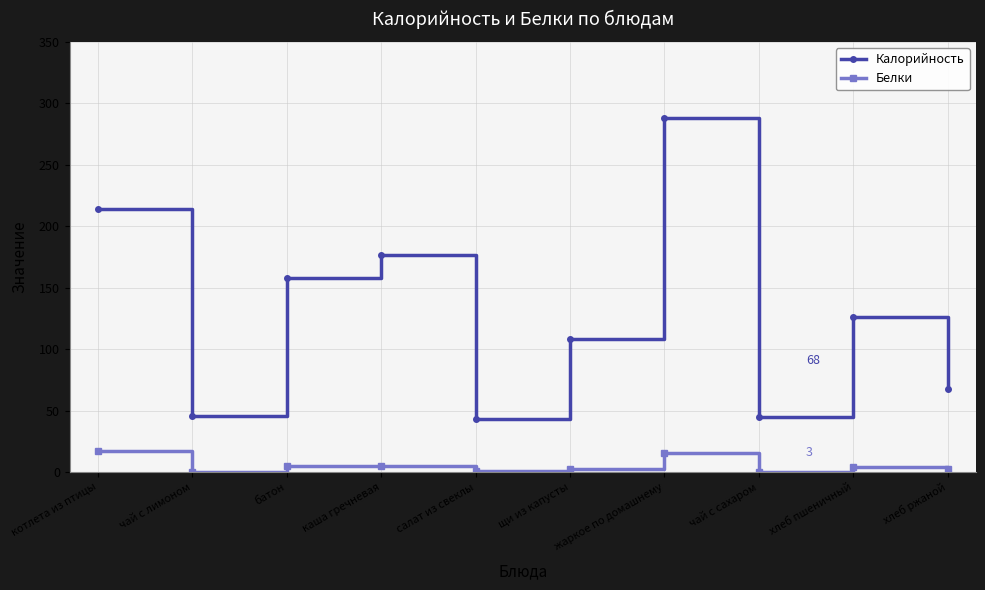

In Калорийность, how many points are lower than both neighbors (excluding endpoints)?

3